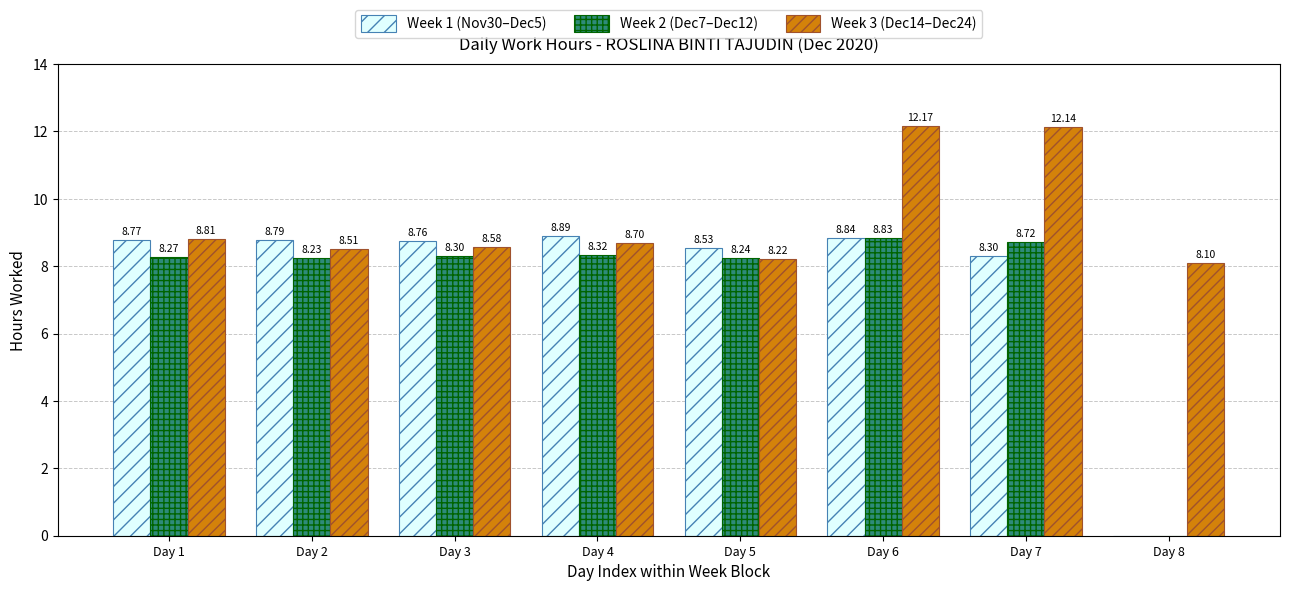

What is the sum of all Week 2 (Dec7–Dec12) values?

58.9